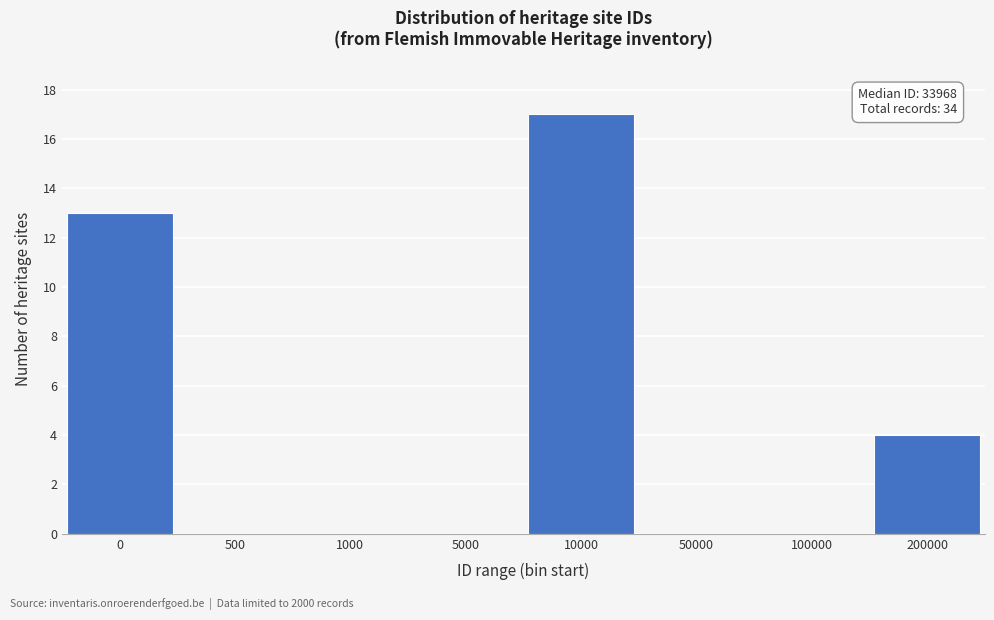

Reading right to left, what are all the values shown in this chart?

200000=4	100000=0	50000=0	10000=17	5000=0	1000=0	500=0	0=13